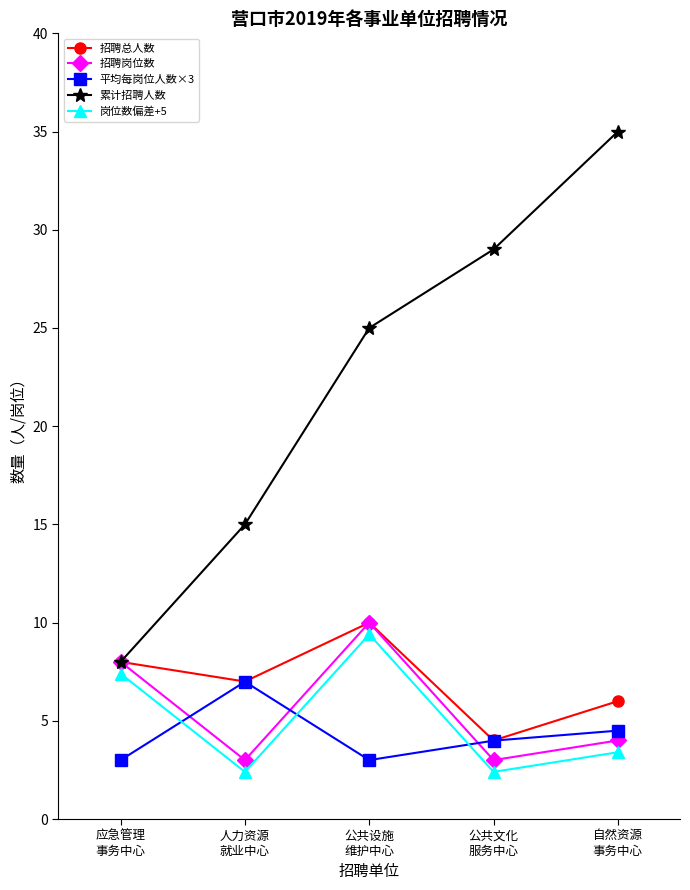

Is the value of 平均每岗位人数×3 at 自然资源
事务中心 greater than the value of 累计招聘人数 at 自然资源
事务中心?

No